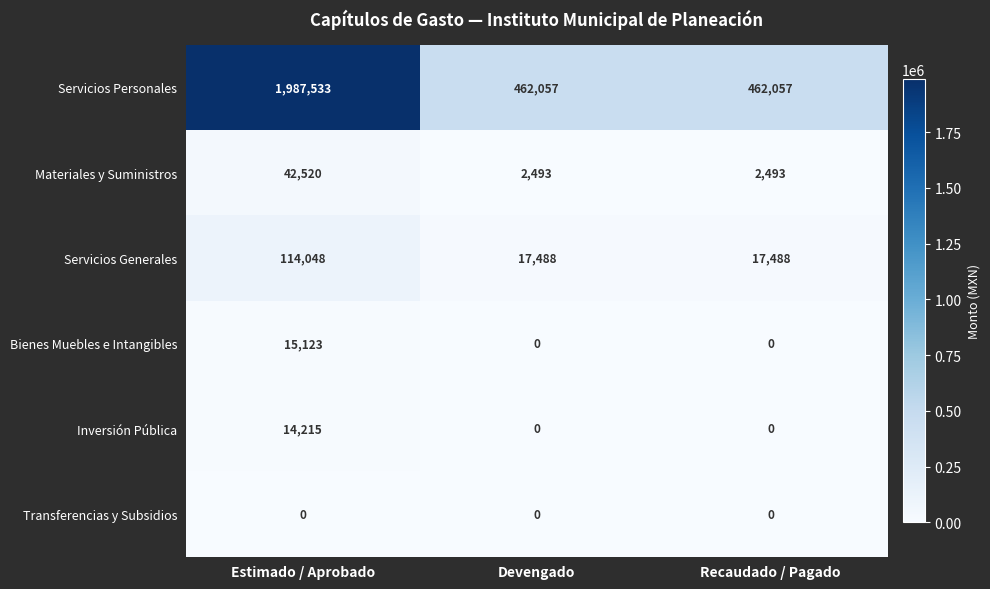

Which series changed the most between Estimado / Aprobado and Recaudado / Pagado?

Servicios Personales